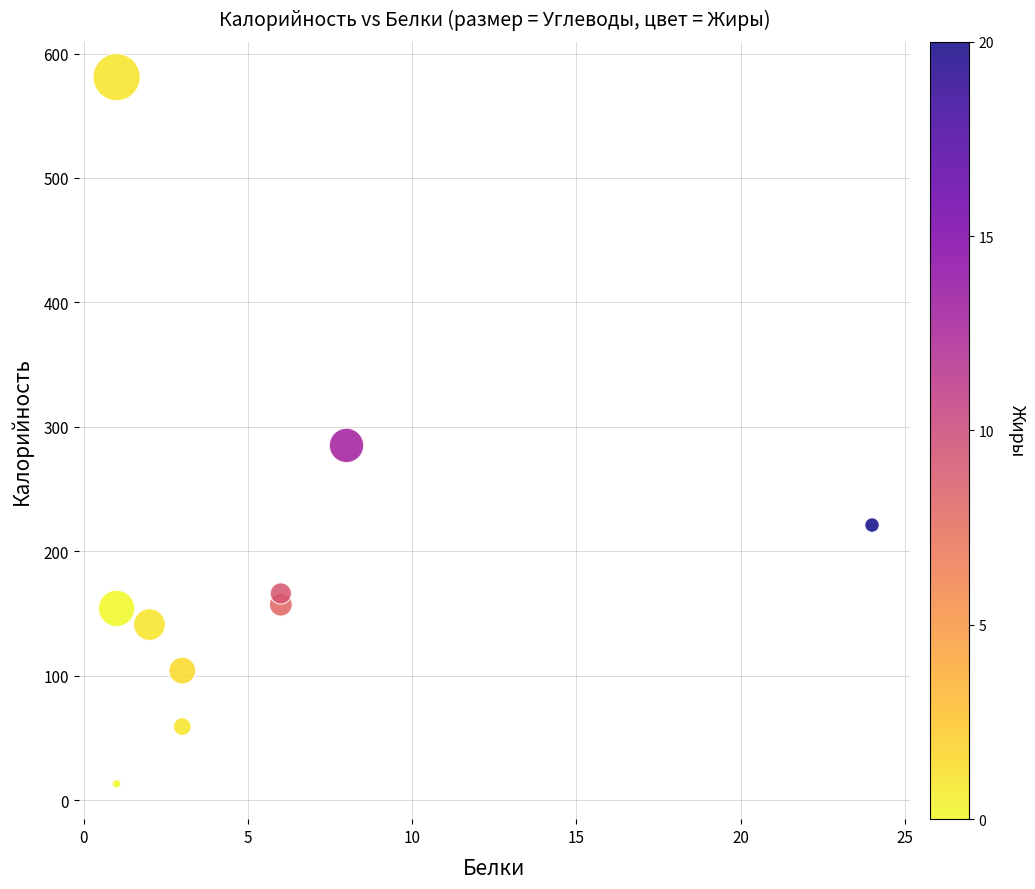

What is the average Y value?

188